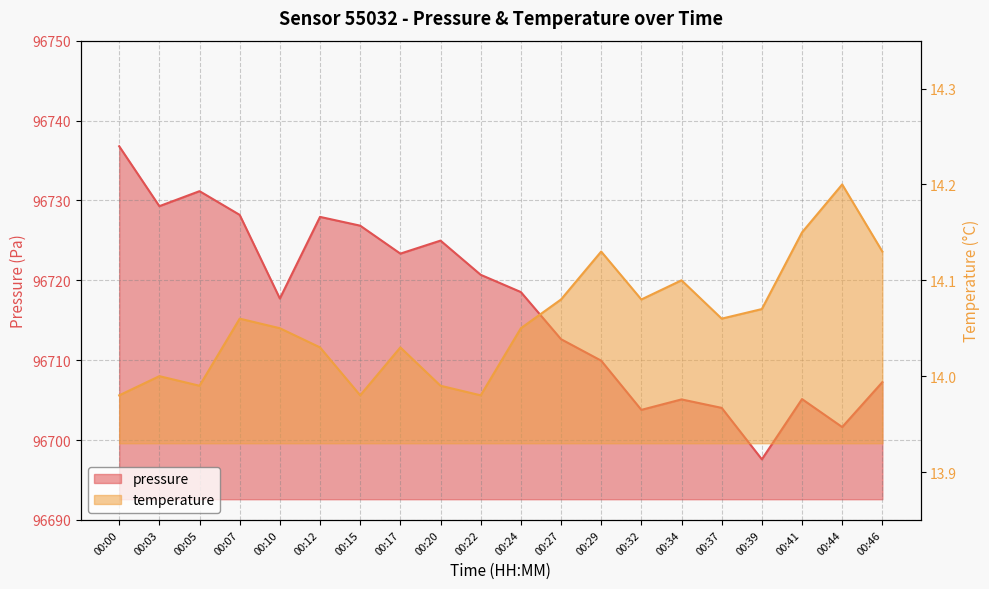

At which label does temperature first exceed 14?

00:07